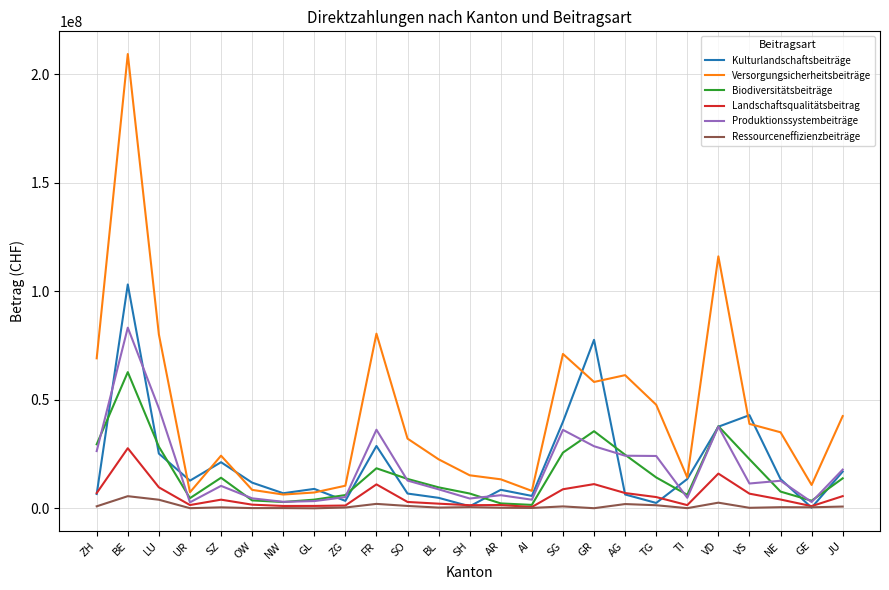

What is the spread (max minus min) of values at AG?

59406763